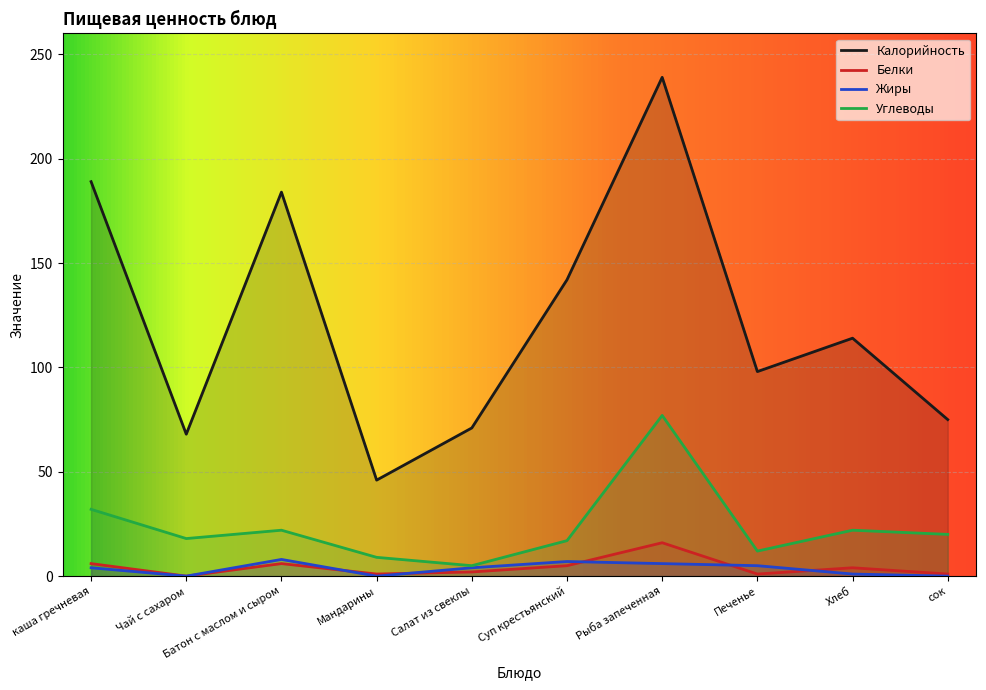

How many interior local valleys does the Углеводы series have?

3